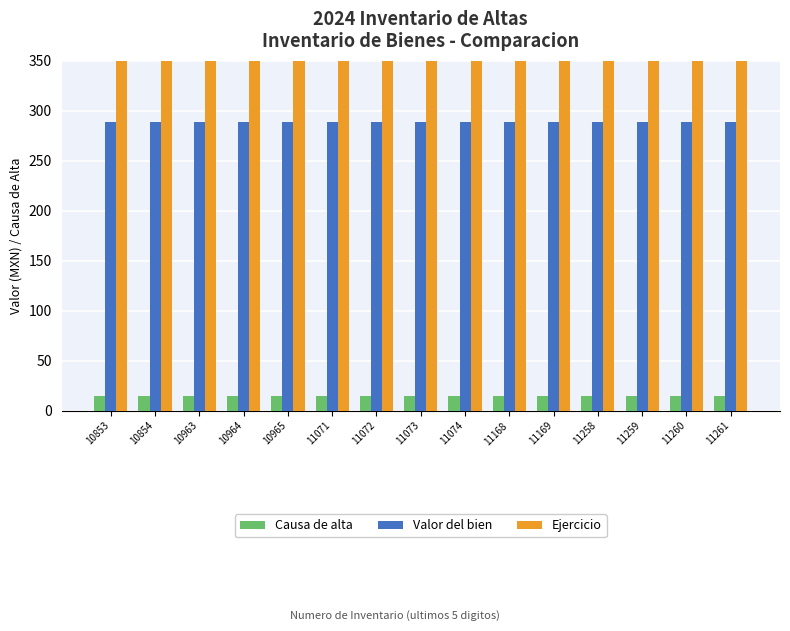

Rank the series at 11260 from highest to lowest value.

Ejercicio, Valor del bien, Causa de alta